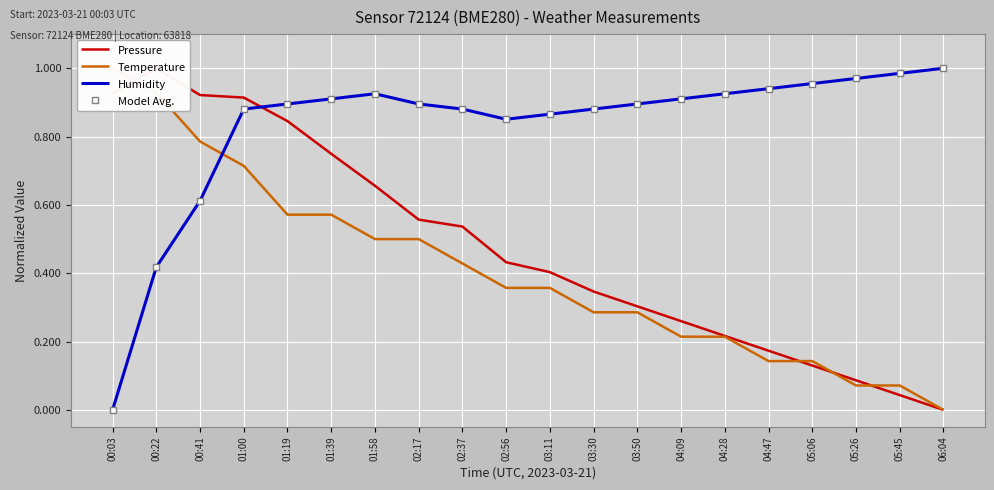

What is the difference between the second highest and second lowest values in the Pressure series?

0.9